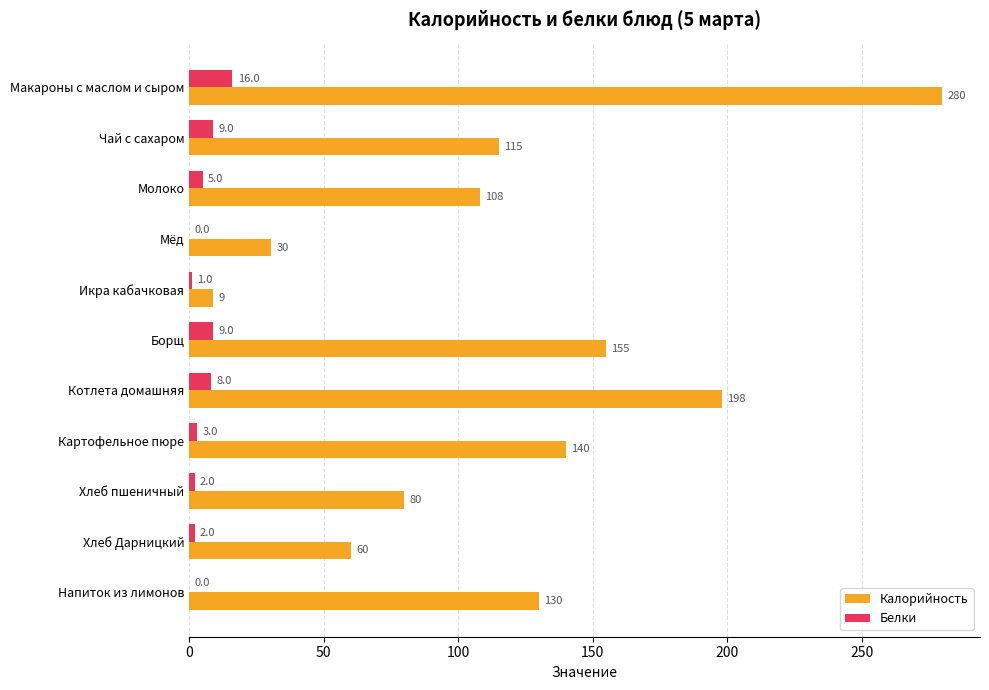

Is it true that Калорийность equals 198.0 at Котлета домашняя?

True